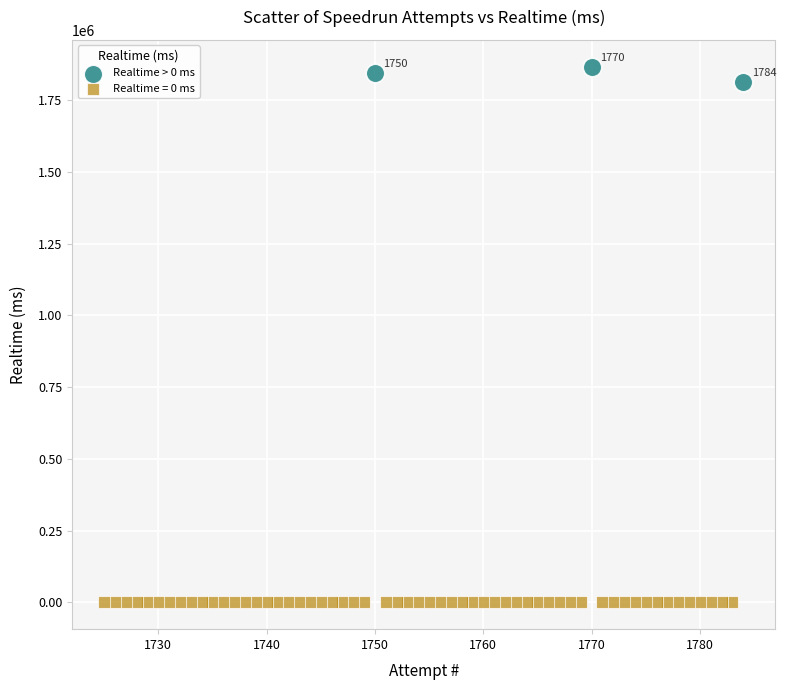

Which series contains the highest Y value?

Realtime > 0 ms